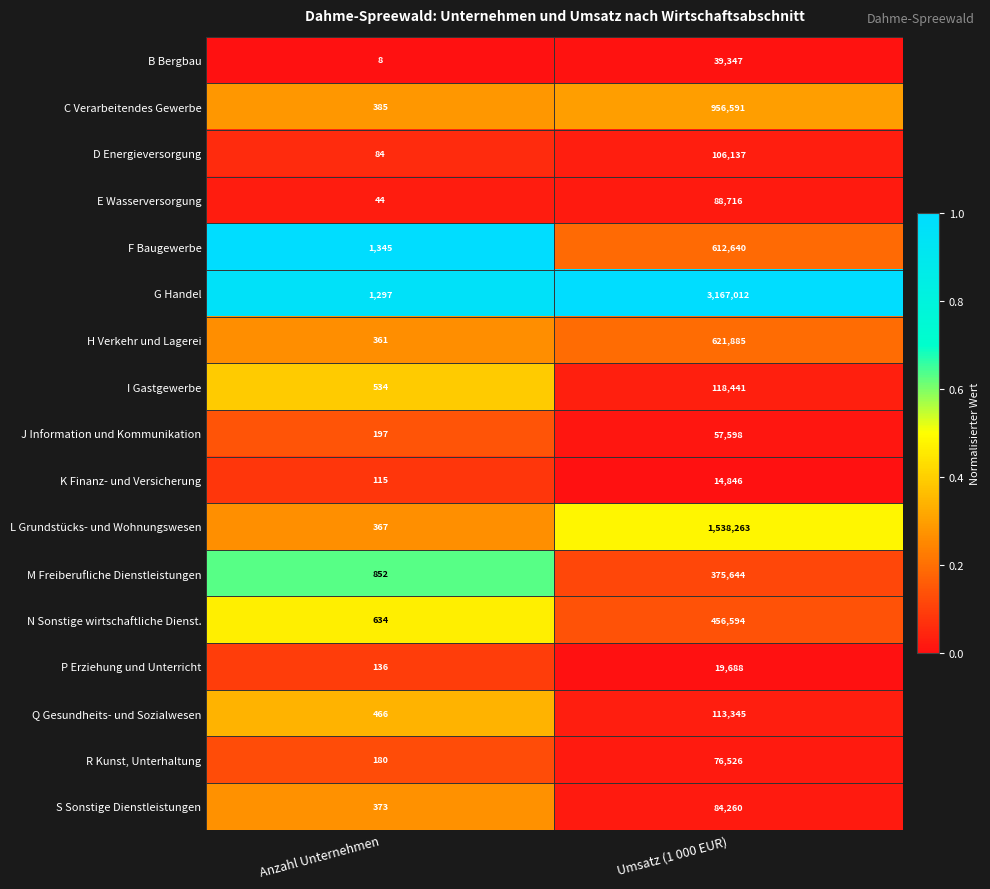

At which category is the sum across all series the highest?

Umsatz (1 000 EUR)